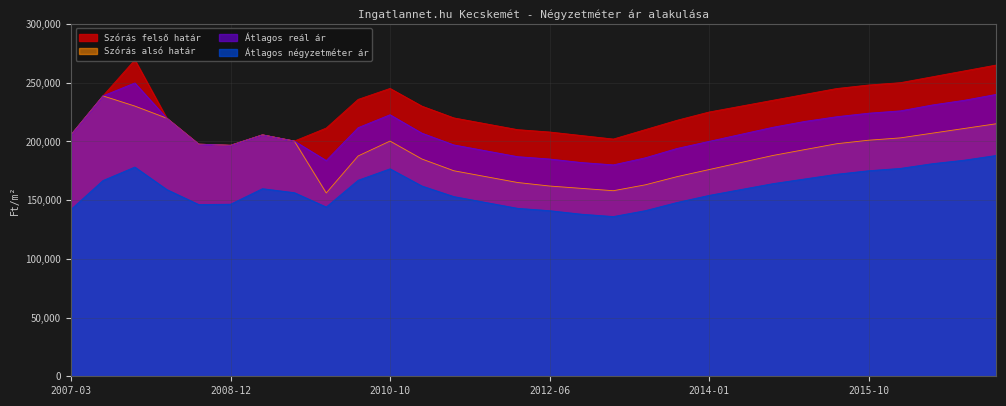

What is the difference between the maximum and minimum values in the Szórás alsó határ series?

82676